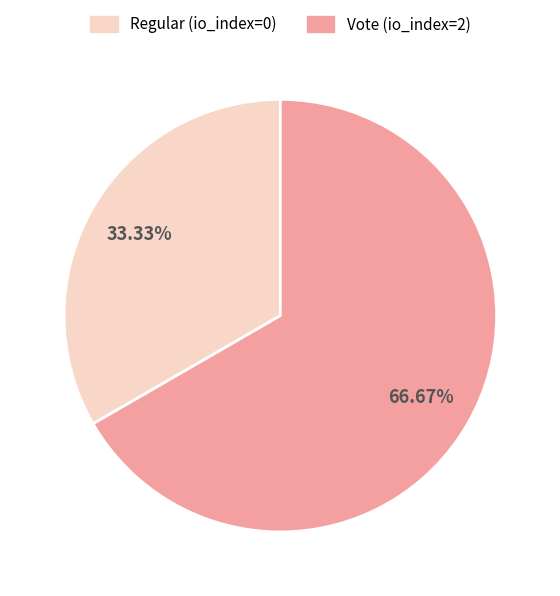

Between Vote (io_index=2) and Regular (io_index=0), which is larger?

Vote (io_index=2)